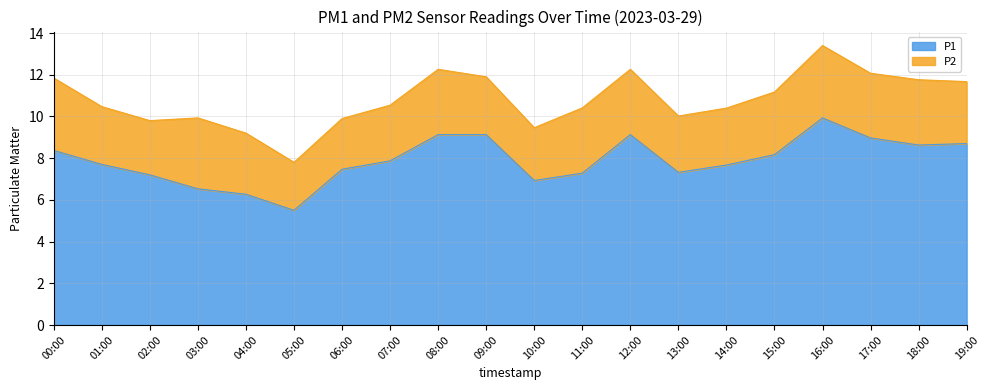

The chart shows a value of 4.4 at 15:00. True or false?

False